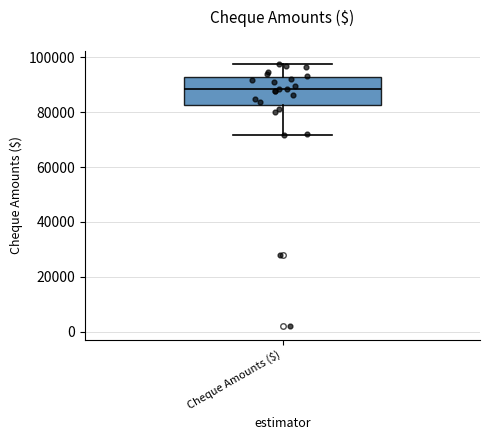

Read this box plot against the y-axis: the position of the median line, the range covered by the box, and the ends of both whiskers. The values are not printed on the chart, so give them approximately, as read against the axis.

median 88000, box 82000 to 92000, whiskers 72000 to 98000